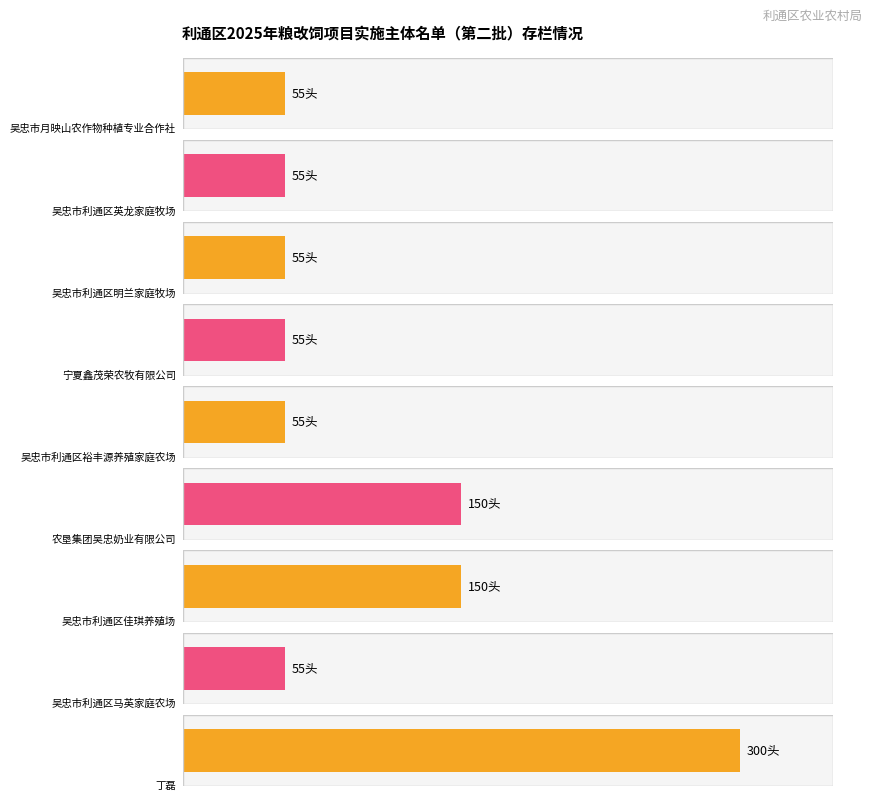

At which label is the value closest to 177?

农垦集团吴忠奶业有限公司